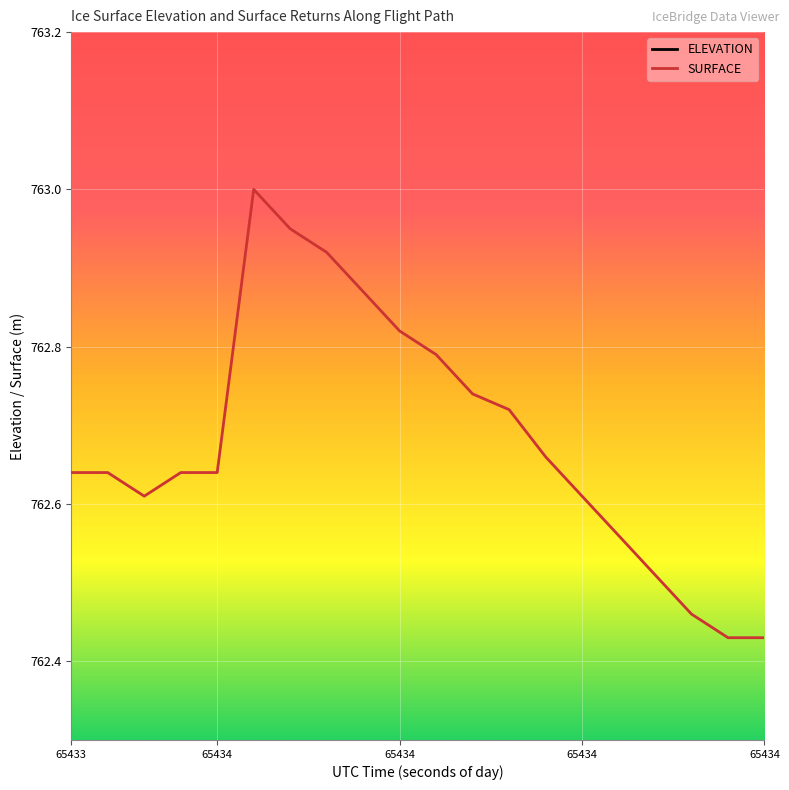

Reading left to right, list all the values displayed in this chart.

ELEVATION: 744.0	744.0	743.9	743.9	743.9	743.8	743.8	743.7	743.7	743.6	743.6	743.6	743.5	743.5	743.4	743.4	743.3	743.3	743.2	743.2
SURFACE: 762.6	762.6	762.6	762.6	762.6	763.0	763.0	762.9	762.9	762.8	762.8	762.7	762.7	762.7	762.6	762.6	762.5	762.5	762.4	762.4